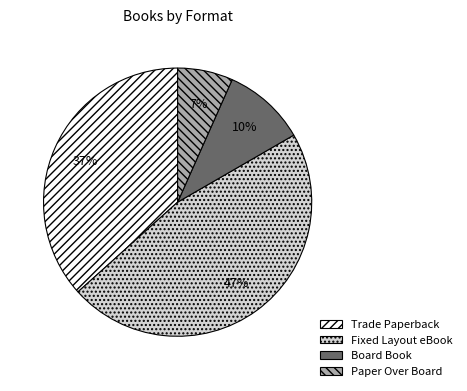

Which category has the biggest portion of the pie?

Fixed Layout eBook